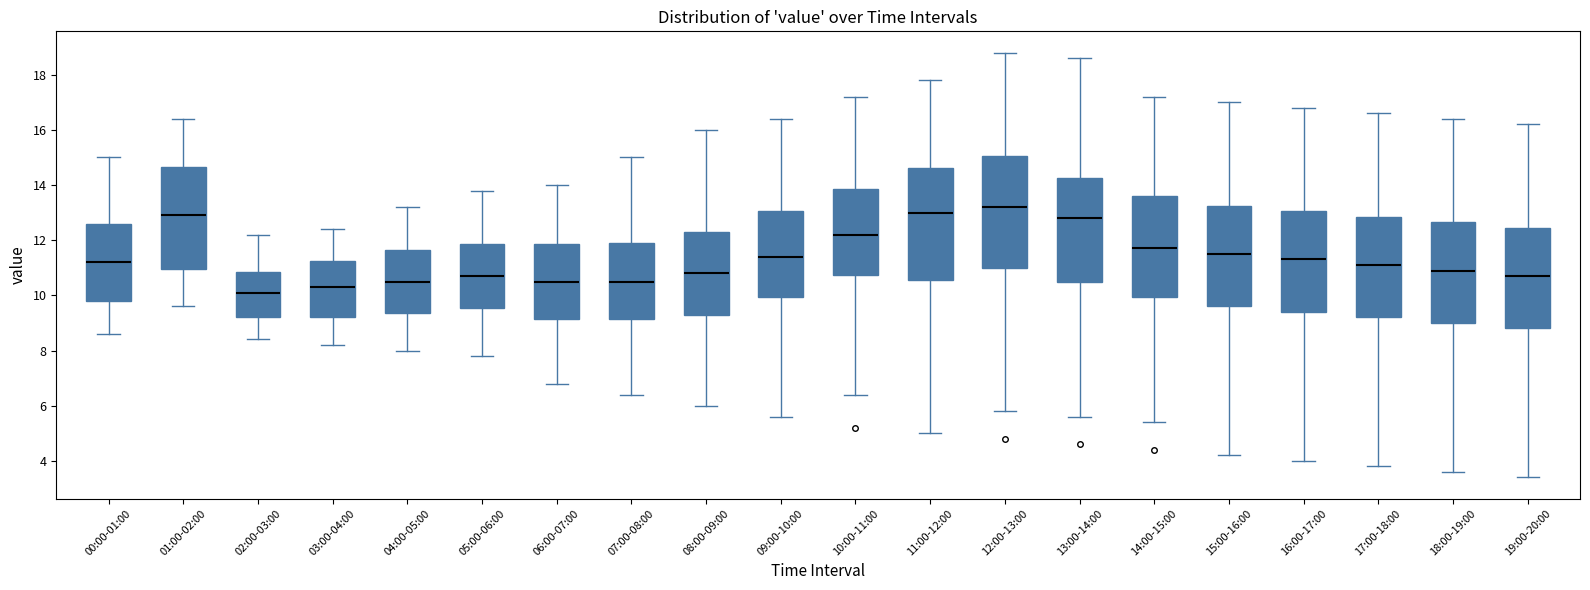

Reading left to right, read every box against the y-axis: the position of its median line, the range the box covers, and the ends of its whiskers. The values are not printed on the chart, so give them approximately, as read against the axis.

00:00-01:00: median 11.2, box 9.8 to 12.6, whiskers 8.6 to 15.0
01:00-02:00: median 13.0, box 11.0 to 14.6, whiskers 9.6 to 16.4
02:00-03:00: median 10.2, box 9.2 to 10.8, whiskers 8.4 to 12.2
03:00-04:00: median 10.4, box 9.2 to 11.2, whiskers 8.2 to 12.4
04:00-05:00: median 10.6, box 9.4 to 11.6, whiskers 8.0 to 13.2
05:00-06:00: median 10.8, box 9.6 to 11.8, whiskers 7.8 to 13.8
06:00-07:00: median 10.6, box 9.2 to 11.8, whiskers 6.8 to 14.0
07:00-08:00: median 10.6, box 9.2 to 12.0, whiskers 6.4 to 15.0
08:00-09:00: median 10.8, box 9.4 to 12.4, whiskers 6.0 to 16.0
09:00-10:00: median 11.4, box 10.0 to 13.0, whiskers 5.6 to 16.4
10:00-11:00: median 12.2, box 10.8 to 13.8, whiskers 6.4 to 17.2
11:00-12:00: median 13.0, box 10.6 to 14.6, whiskers 5.0 to 17.8
12:00-13:00: median 13.2, box 11.0 to 15.0, whiskers 5.8 to 18.8
13:00-14:00: median 12.8, box 10.6 to 14.2, whiskers 5.6 to 18.6
14:00-15:00: median 11.8, box 10.0 to 13.6, whiskers 5.4 to 17.2
15:00-16:00: median 11.6, box 9.6 to 13.2, whiskers 4.2 to 17.0
16:00-17:00: median 11.4, box 9.4 to 13.0, whiskers 4.0 to 16.8
17:00-18:00: median 11.2, box 9.2 to 12.8, whiskers 3.8 to 16.6
18:00-19:00: median 11.0, box 9.0 to 12.6, whiskers 3.6 to 16.4
19:00-20:00: median 10.8, box 8.8 to 12.4, whiskers 3.4 to 16.2